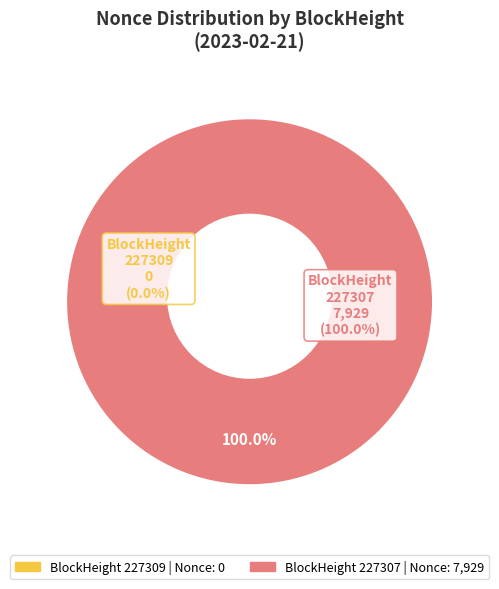

To the nearest percent, what is the difference between the largest and smallest slice percentages?

100%